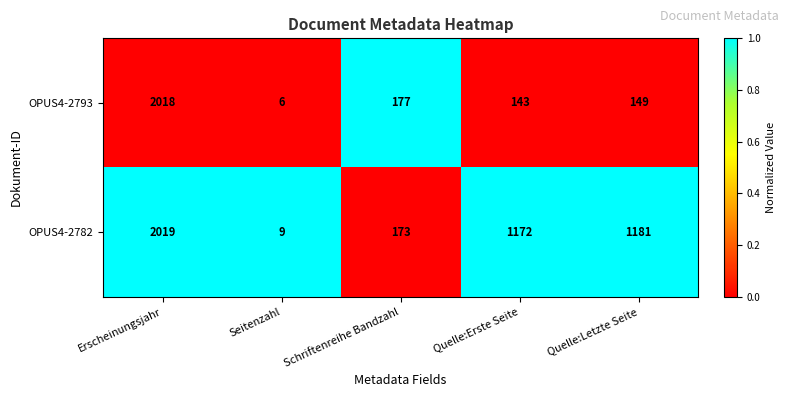

What is the approximate value of OPUS4-2782 at Quelle:Letzte Seite, to the nearest 10?

1180